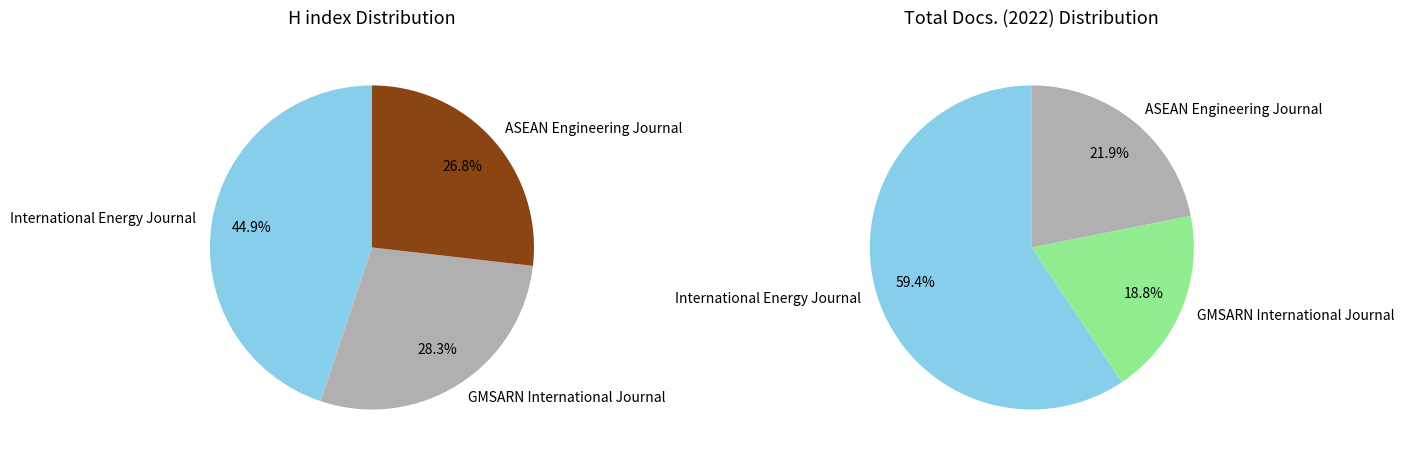

Rank the categories by H index value from lowest to highest.

ASEAN Engineering Journal, GMSARN International Journal, International Energy Journal